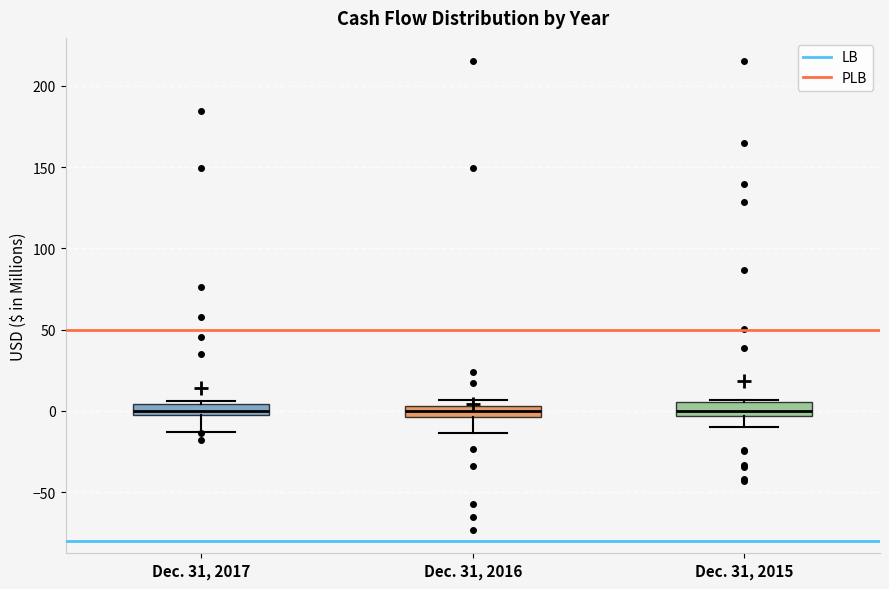

Where does the lower whisker of the box for Dec. 31, 2017 end on the y-axis? The values are not printed on the chart, so give them approximately, as read against the axis.

-15